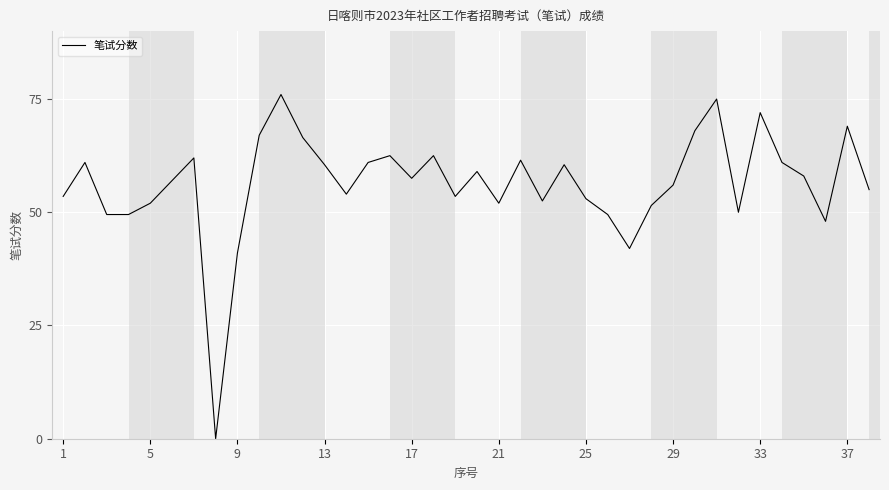

What is the difference between the maximum and minimum values?

76.0